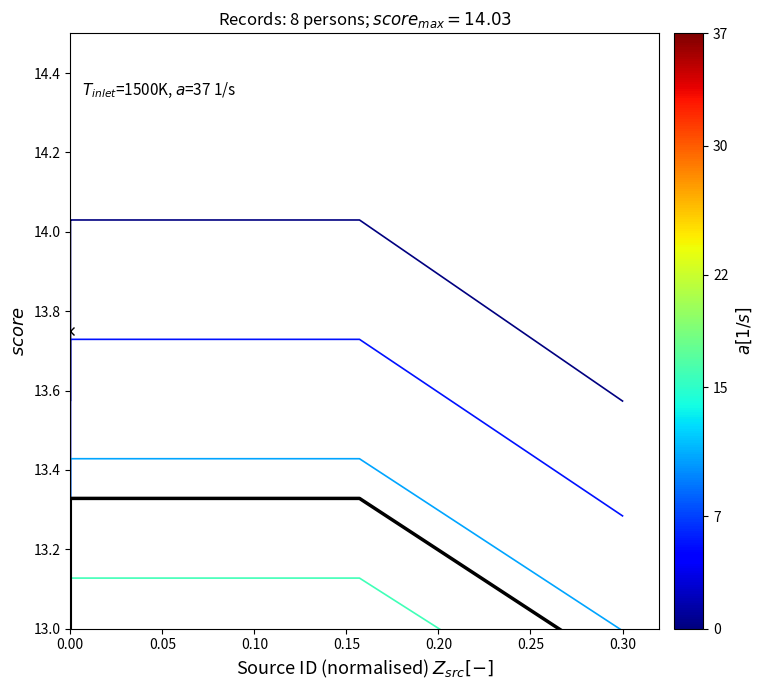

What is the sum of all source_seed x score values?

104.5